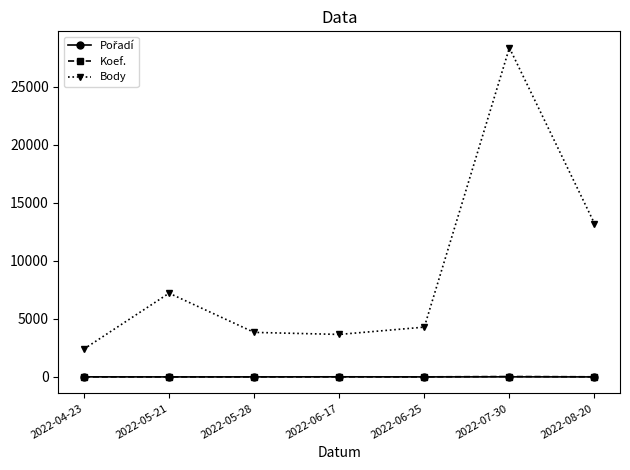

Is this an area chart (filled region under the line)?

No